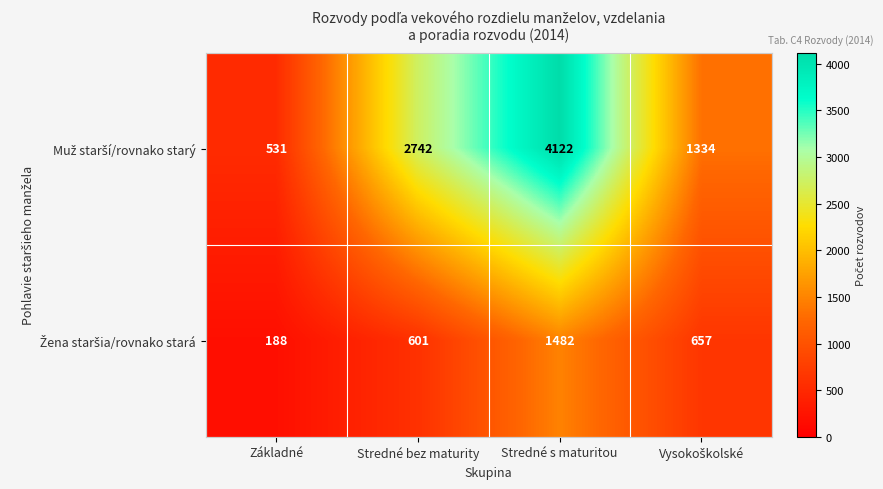

Which category has the highest value across all series?

Stredné s maturitou